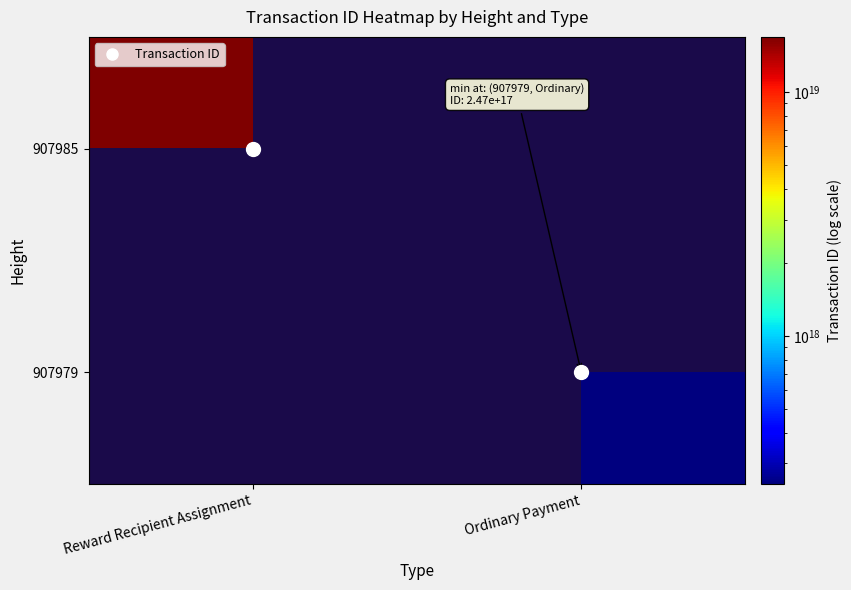

At which label does 907979 reach its minimum?

Reward Recipient Assignment